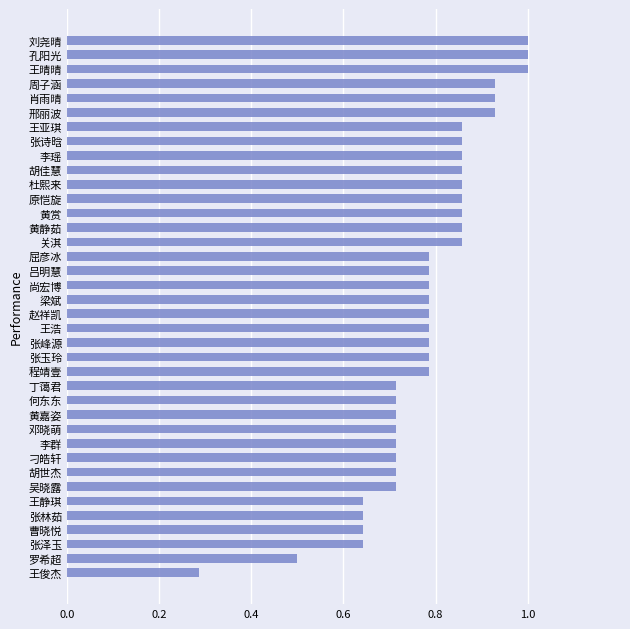

Which has a higher value, 肖雨晴 or 梁斌?

肖雨晴